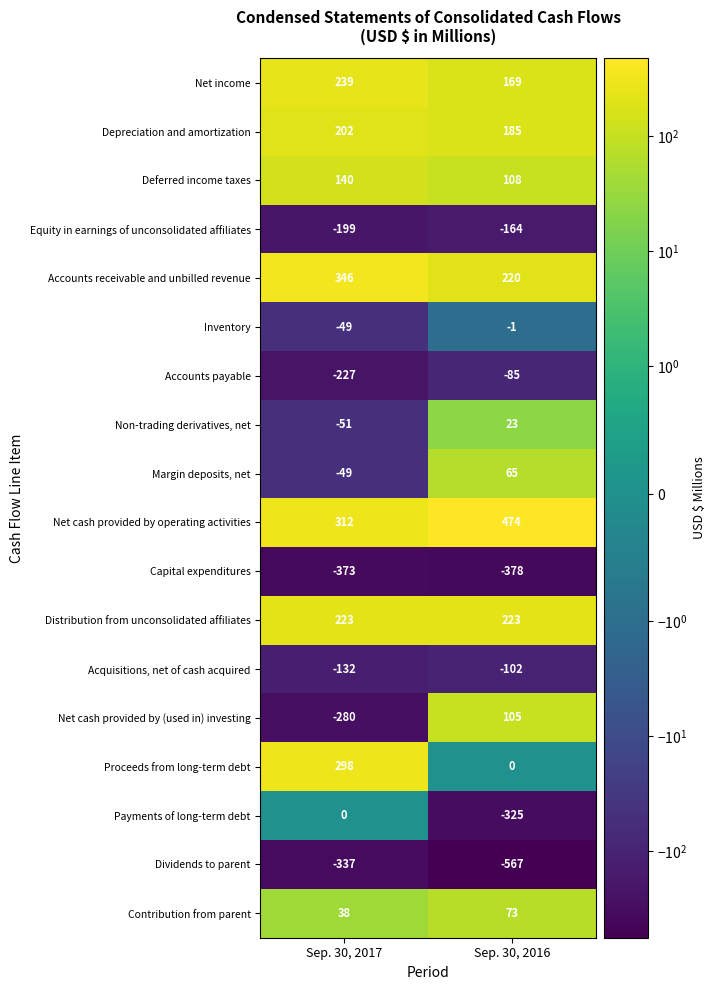

What is the total value across all series at Sep. 30, 2016?

23